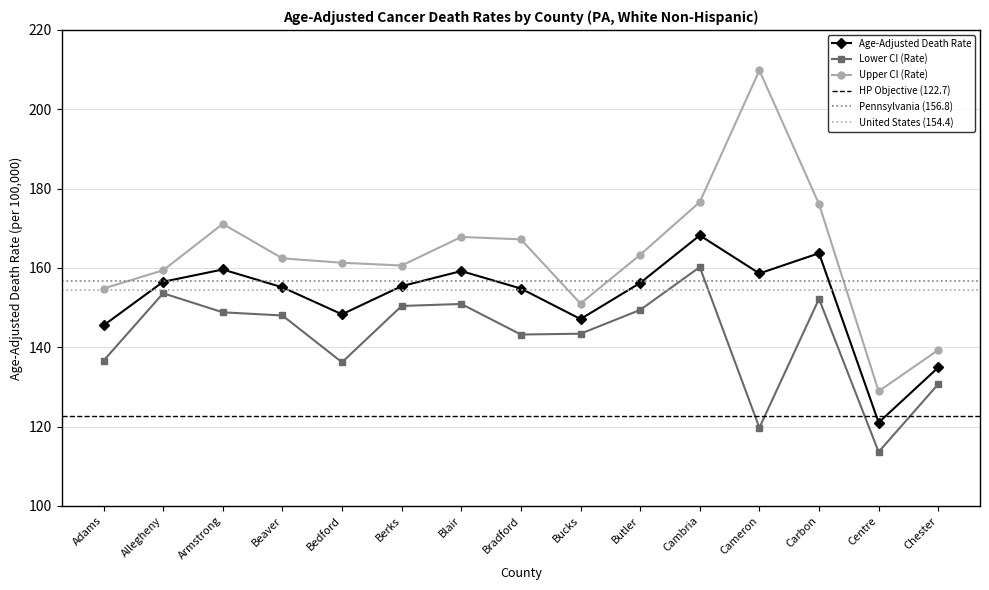

True or false: Age-Adjusted Death Rate and Upper CI (Rate) cross at least once.

False